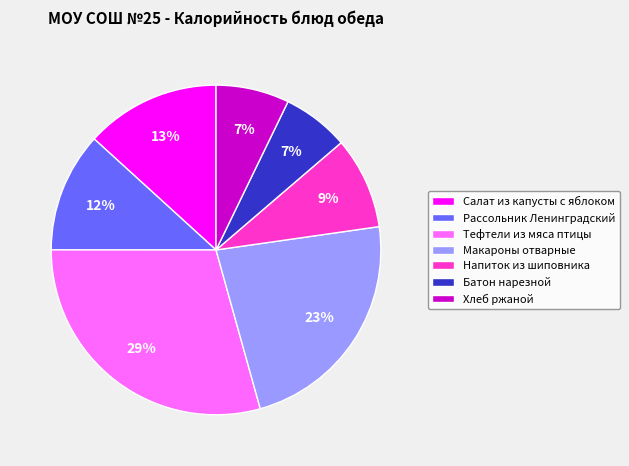

How many slices are in this pie chart?

7